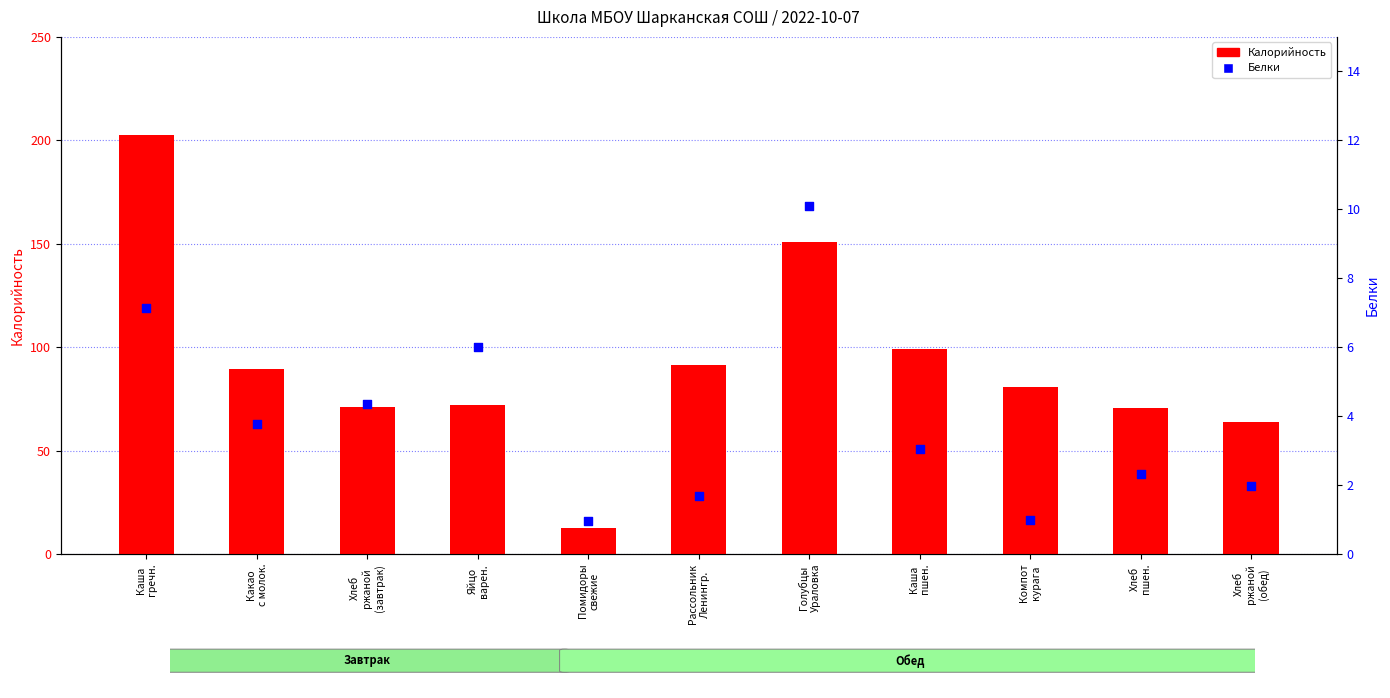

What are all the series names shown in the legend?

Калорийность, Белки